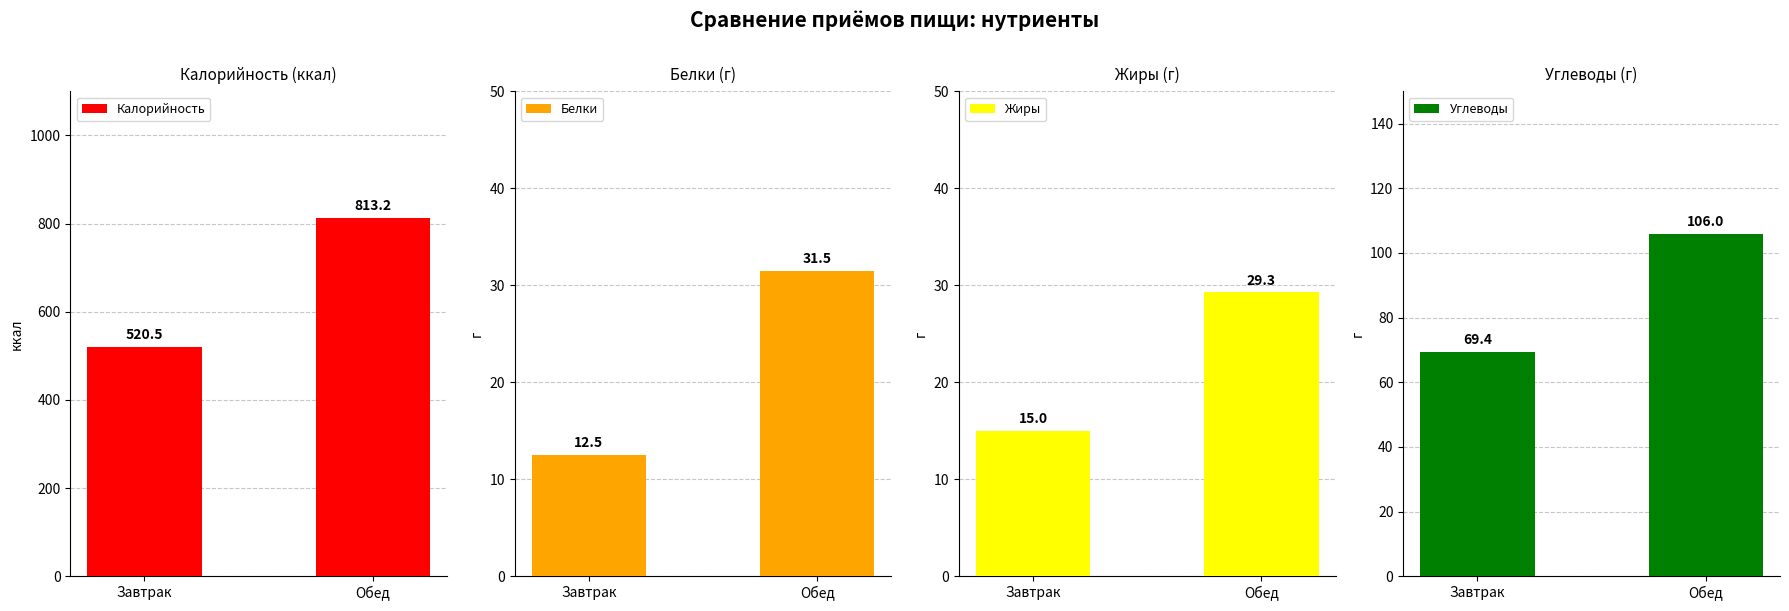

At which category is the sum across all series the highest?

Обед